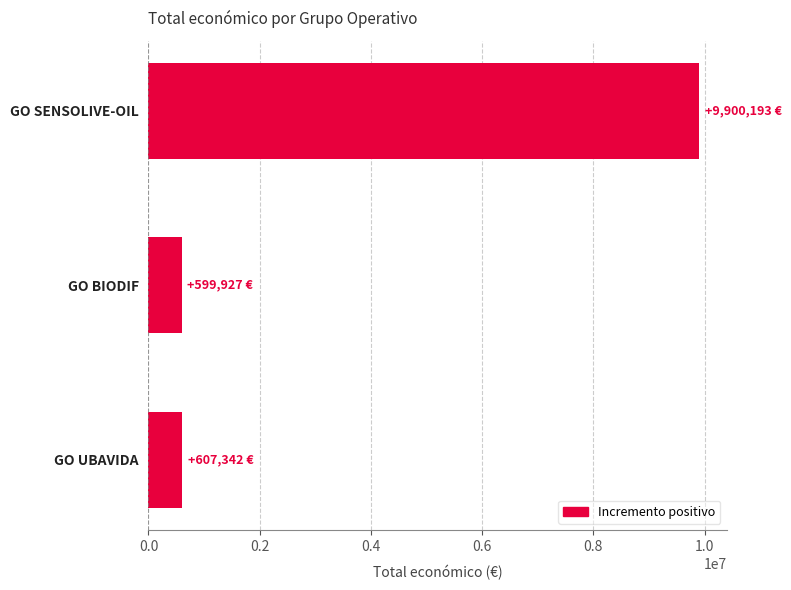

True or false: the data shows 14603556 at GO SENSOLIVE-OIL.

False